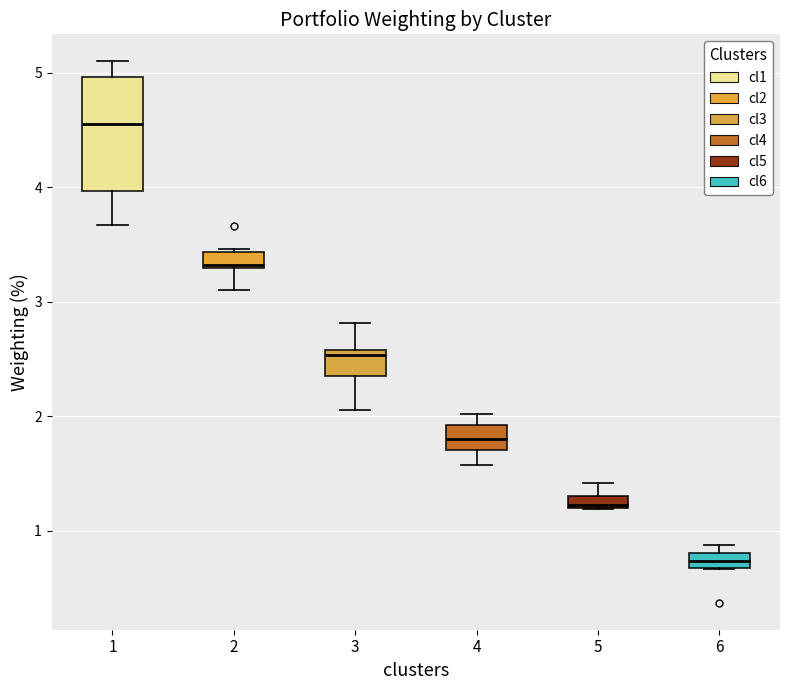

Comparing the boxes themselves (not the whiskers), which one is the tallest?

1